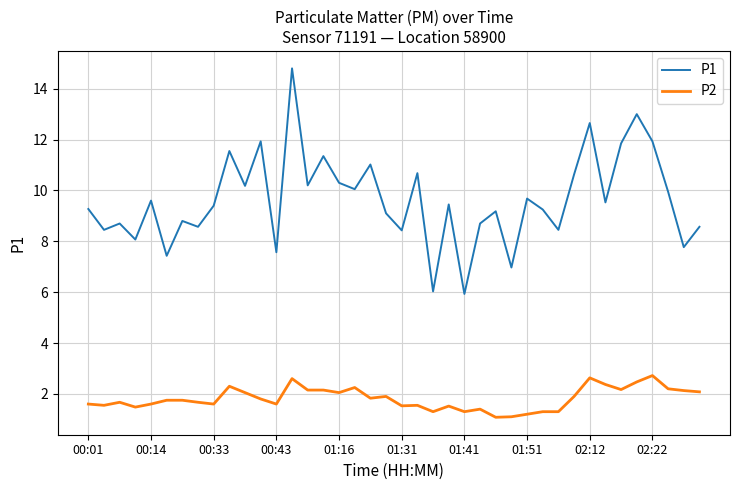

How many lines are shown in the chart?

2